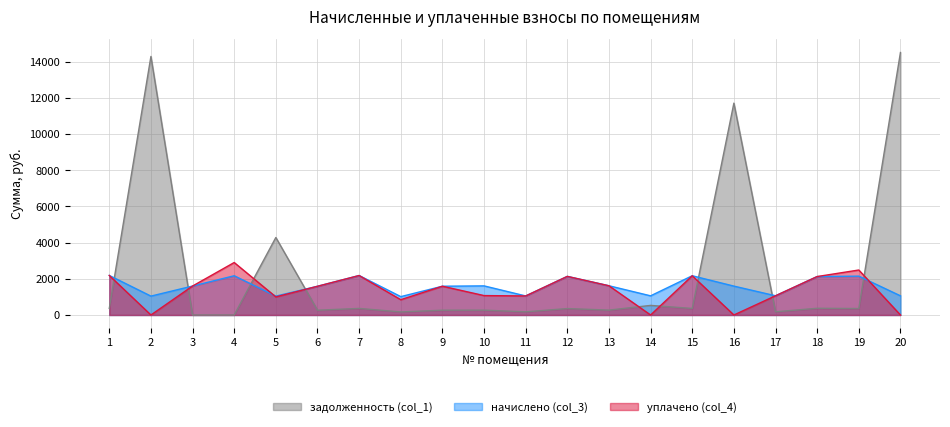

Which label corresponds to the largest value in the chart?

20